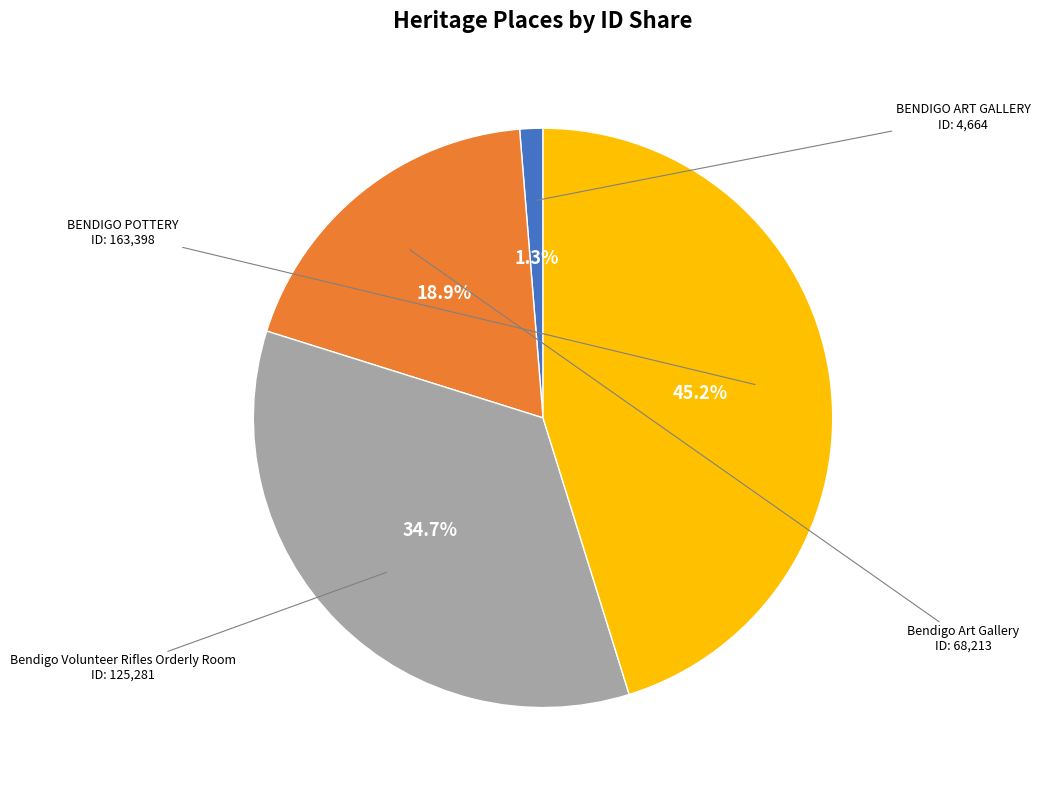

To the nearest percent, what is the combined percentage of Bendigo Art Gallery and Bendigo Volunteer Rifles Orderly Room?

54%